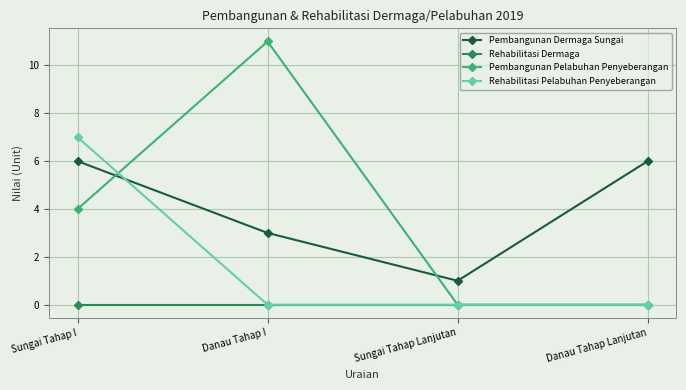

How many intersections are there between Pembangunan Dermaga Sungai and Rehabilitasi Pelabuhan Penyeberangan?

1